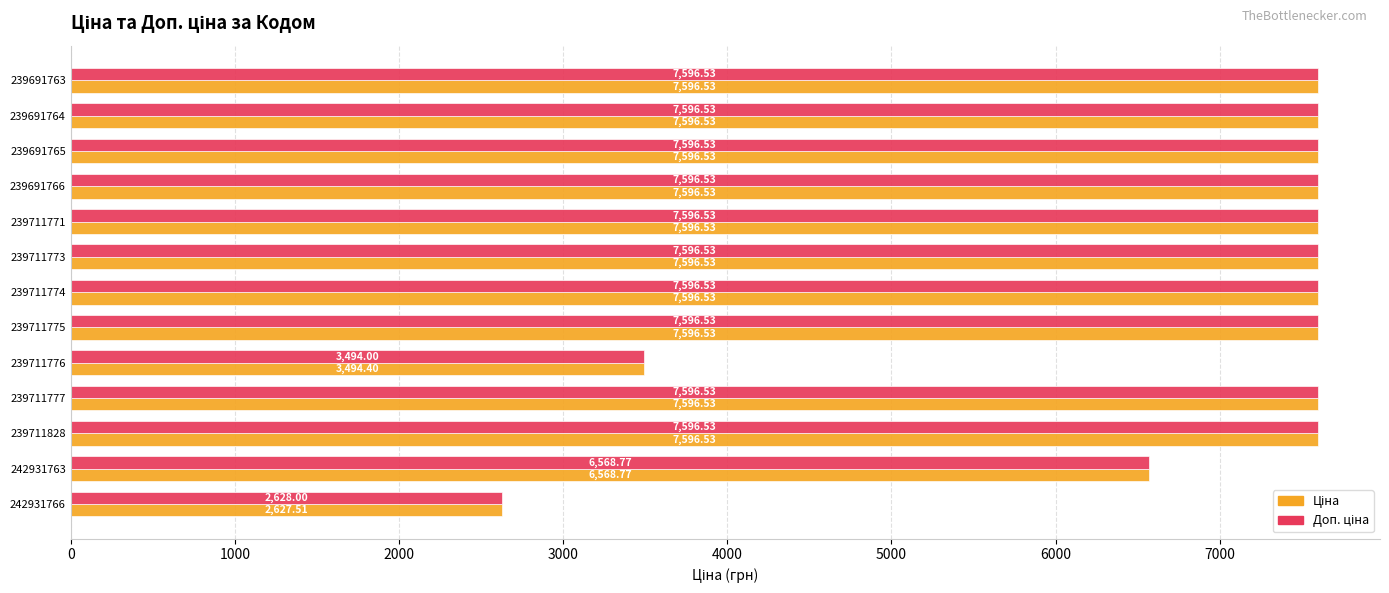

What is the total value across all series at 239711774?

15193.1